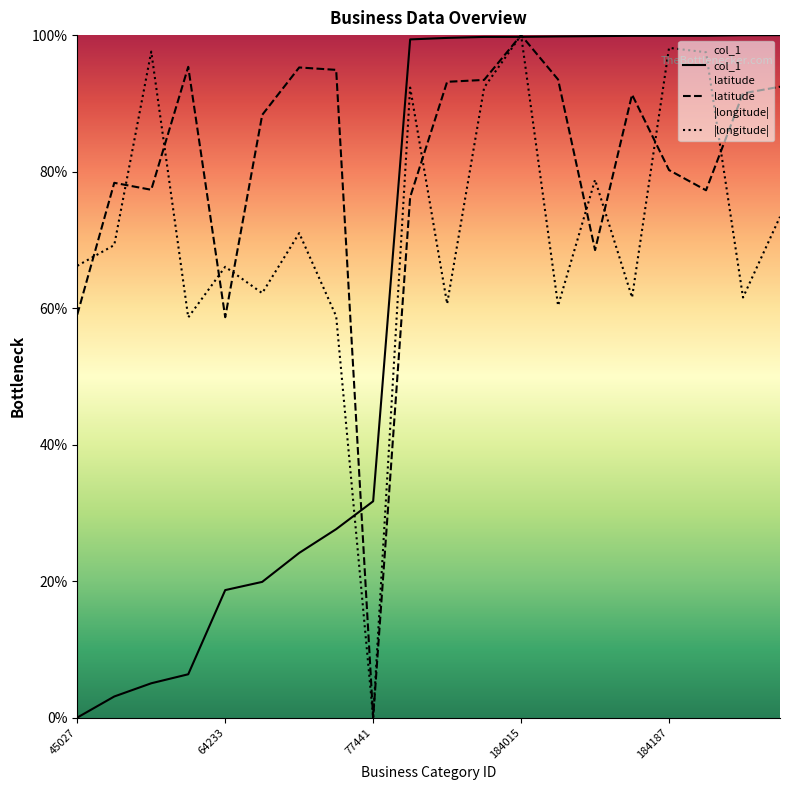

What is the sum of all latitude values?

1604.8